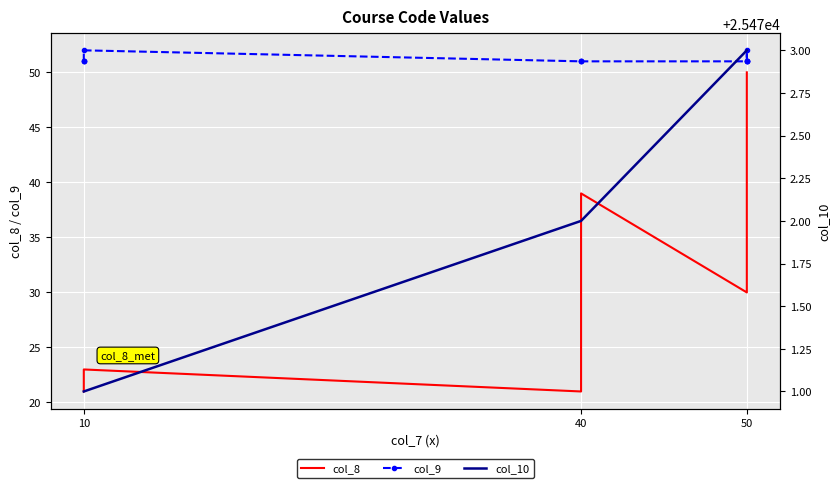

Which series changed the most between 10 and 40?

col_8